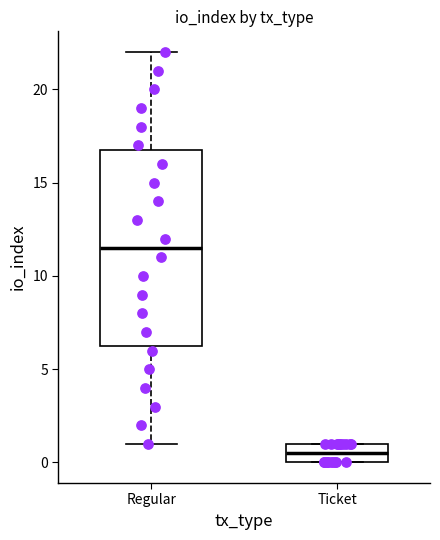

Where does the lower whisker of the box for Regular end on the y-axis? The values are not printed on the chart, so give them approximately, as read against the axis.

1.0